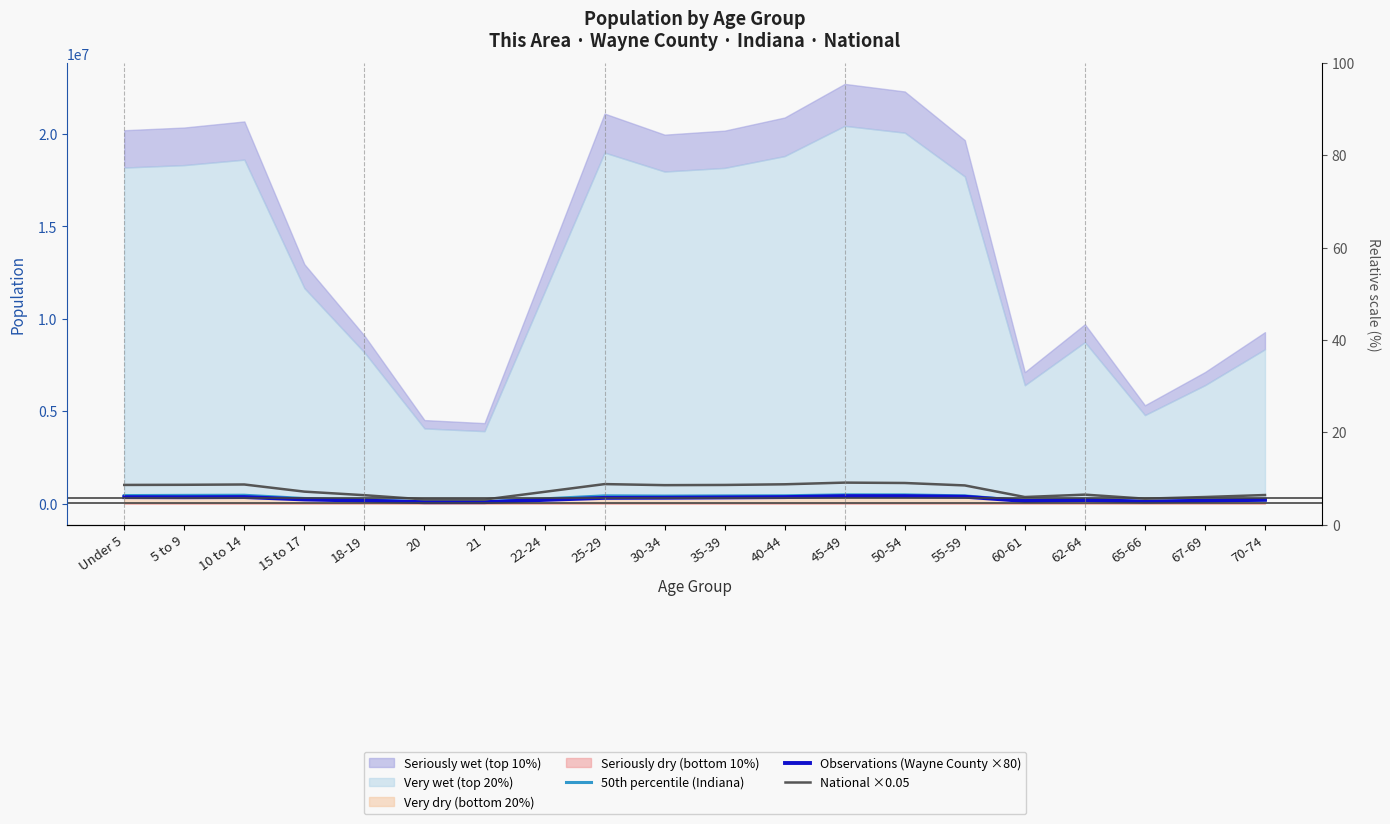

What value does the 50th percentile (Indiana) series have at 70-74?

193278.0